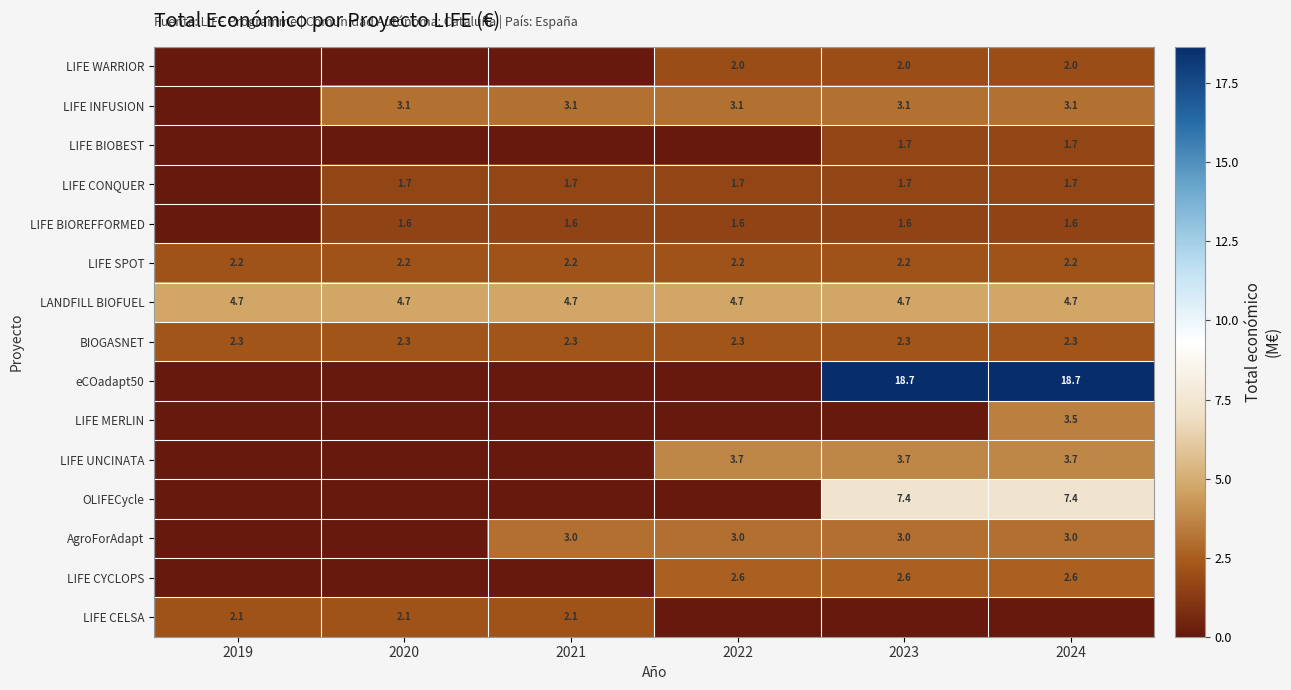

What is the maximum value for LIFE SPOT?

2.2